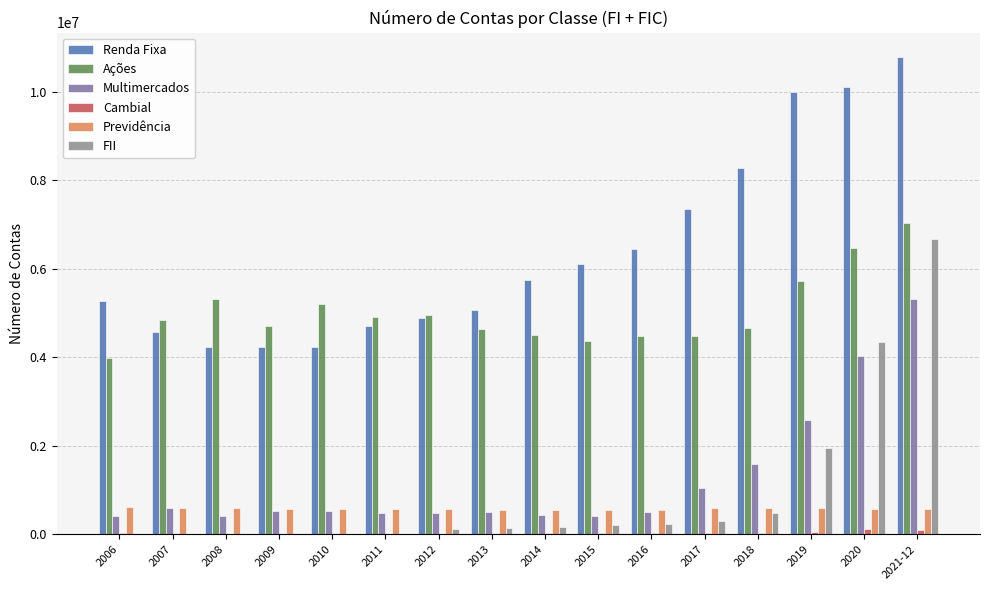

Where does the Previdência series first go above 579851?

2006